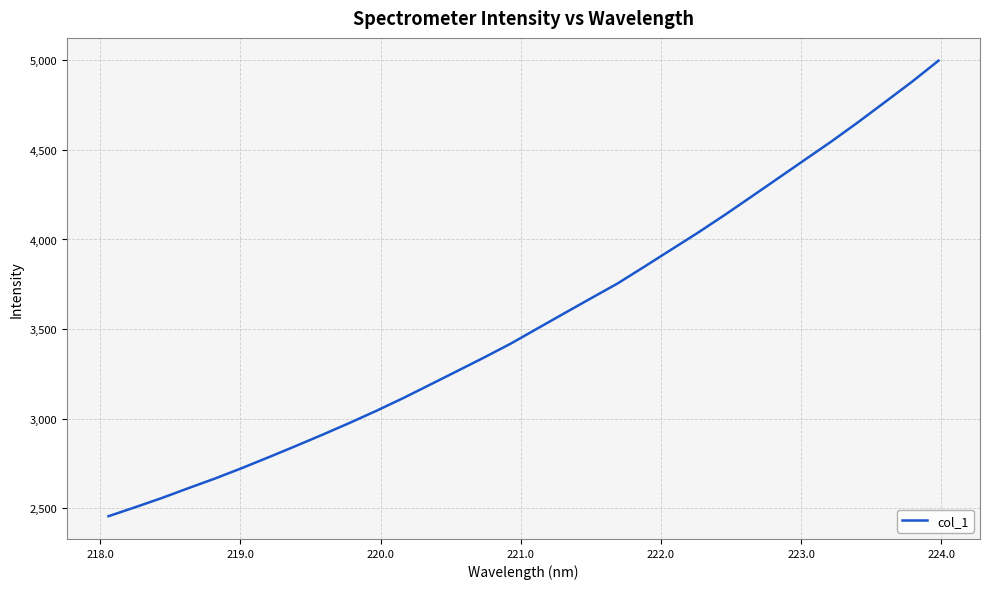

How many distinct data groups are displayed?

1